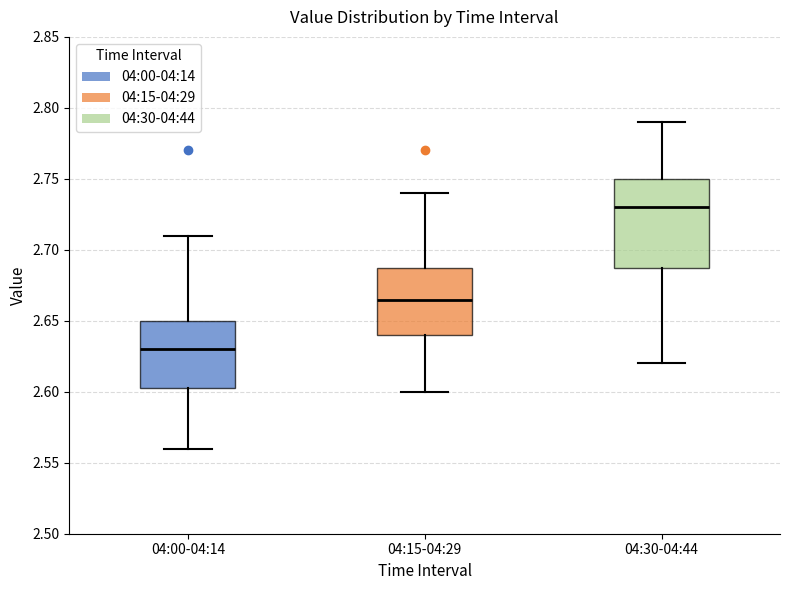

Which box's median line is the highest?

04:30-04:44